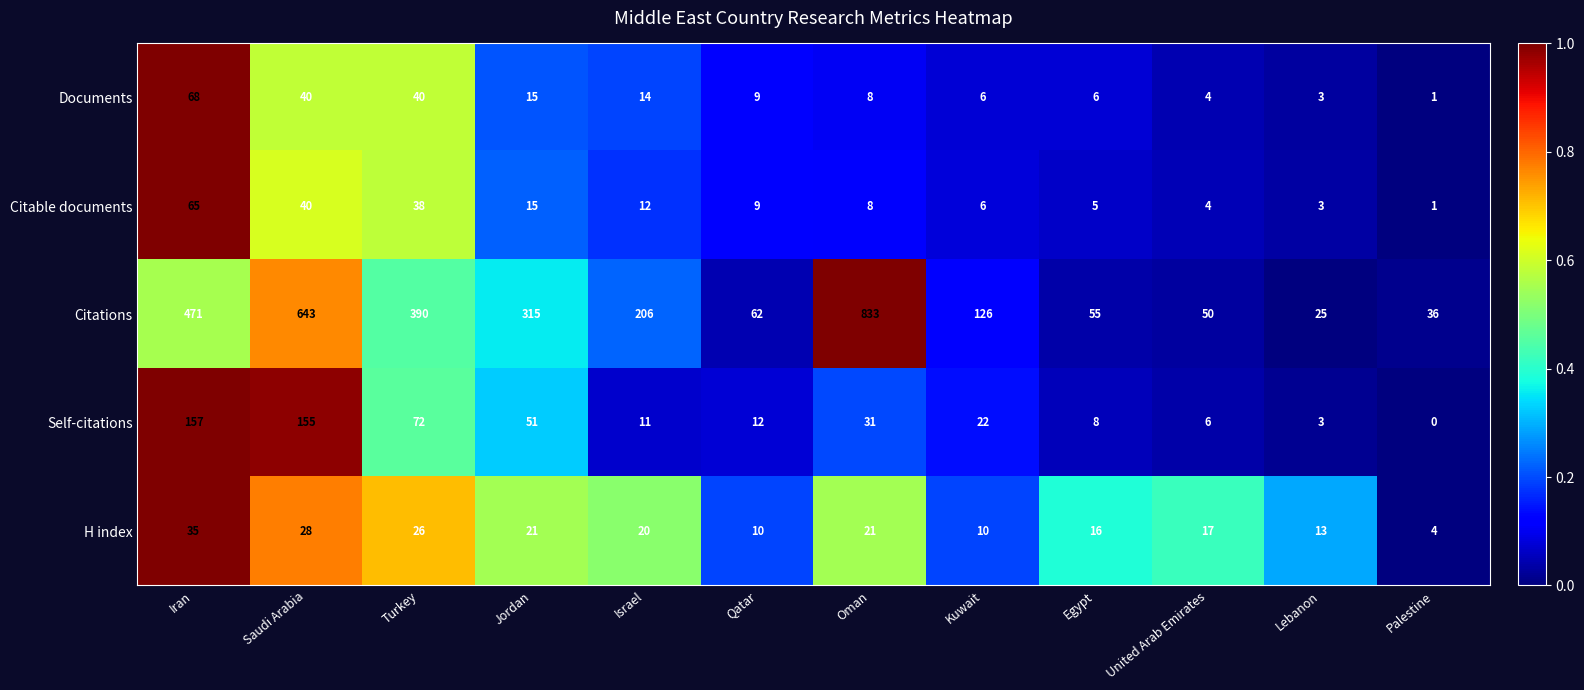

List the series in order of their peak value, highest first.

Citations, Self-citations, Documents, Citable documents, H index